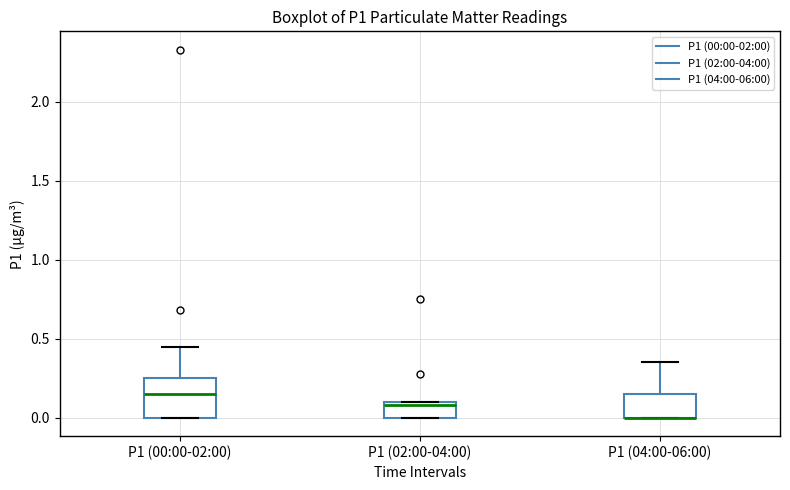

Reading left to right, transcribe this box plot: for each box, give where its median line is, the range the box spans, and where its two whiskers end, as read against the y-axis. The values are not printed on the chart, so give them approximately, as read against the axis.

P1 (00:00-02:00): median 0.15, box 0.00 to 0.25, whiskers 0.00 to 0.45
P1 (02:00-04:00): median 0.10 (just below the box's upper edge), box 0.00 to 0.10, whiskers 0.00 to 0.10
P1 (04:00-06:00): median 0.00 (drawn on the box's lower edge), box 0.00 to 0.15, whiskers 0.00 to 0.35